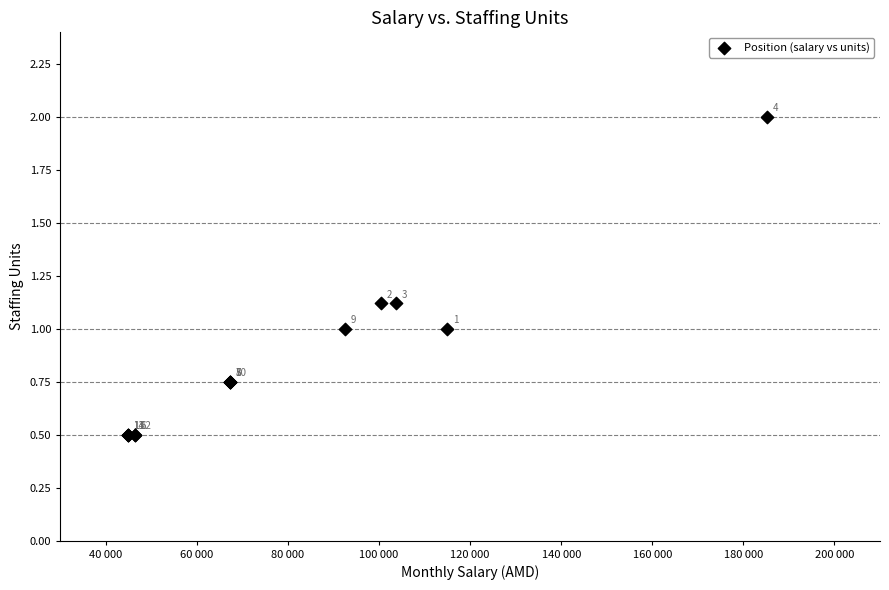

What Y value in the scatter plot is closest to 1?

1.0